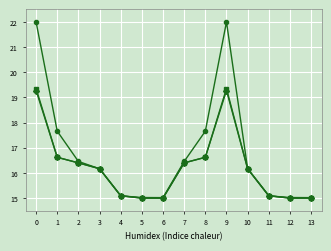

How many lines are shown in the chart?

3